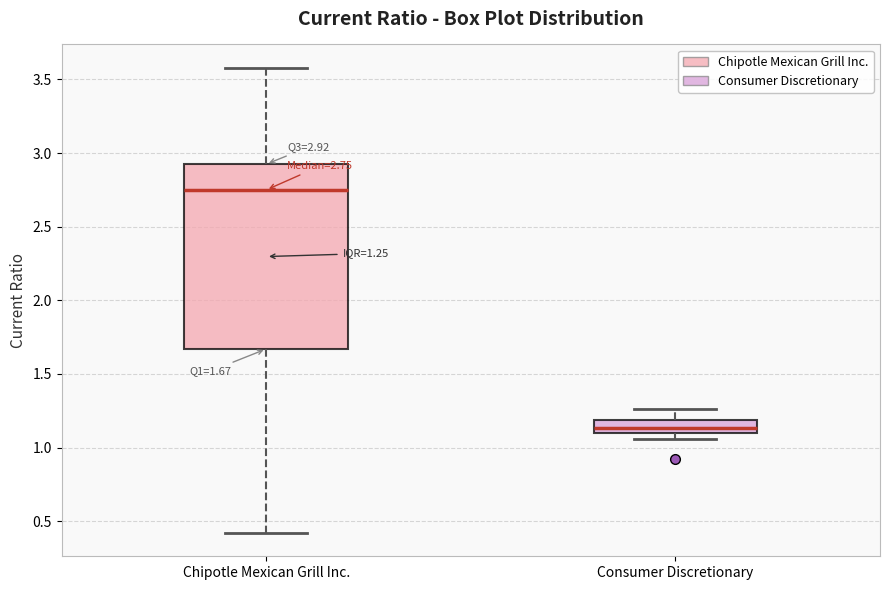

Which box is the tallest, from its lower edge to its upper edge?

Chipotle Mexican Grill Inc.